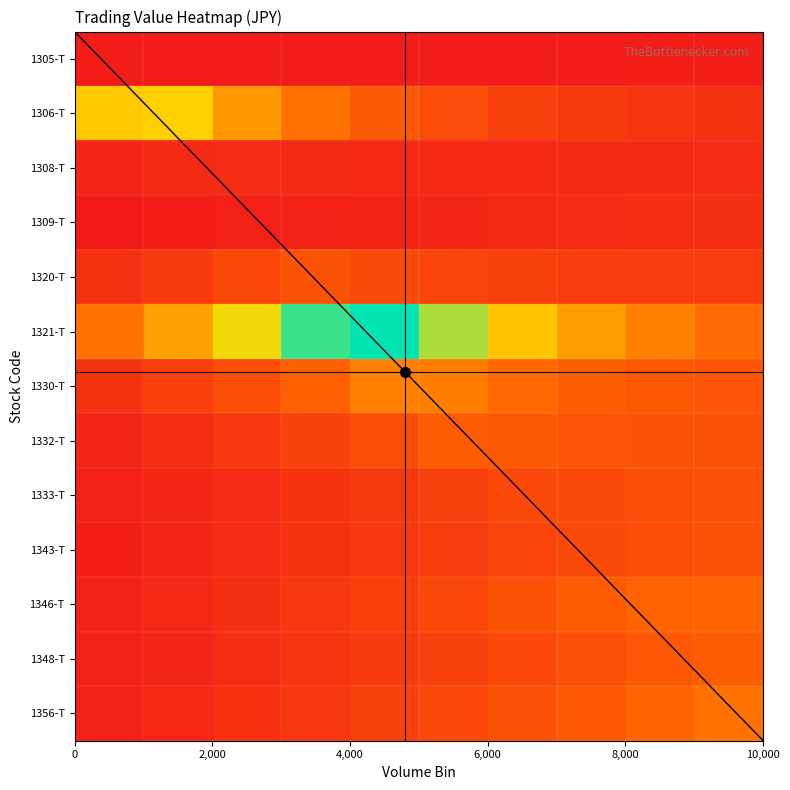

How many categories are shown in the chart?

10